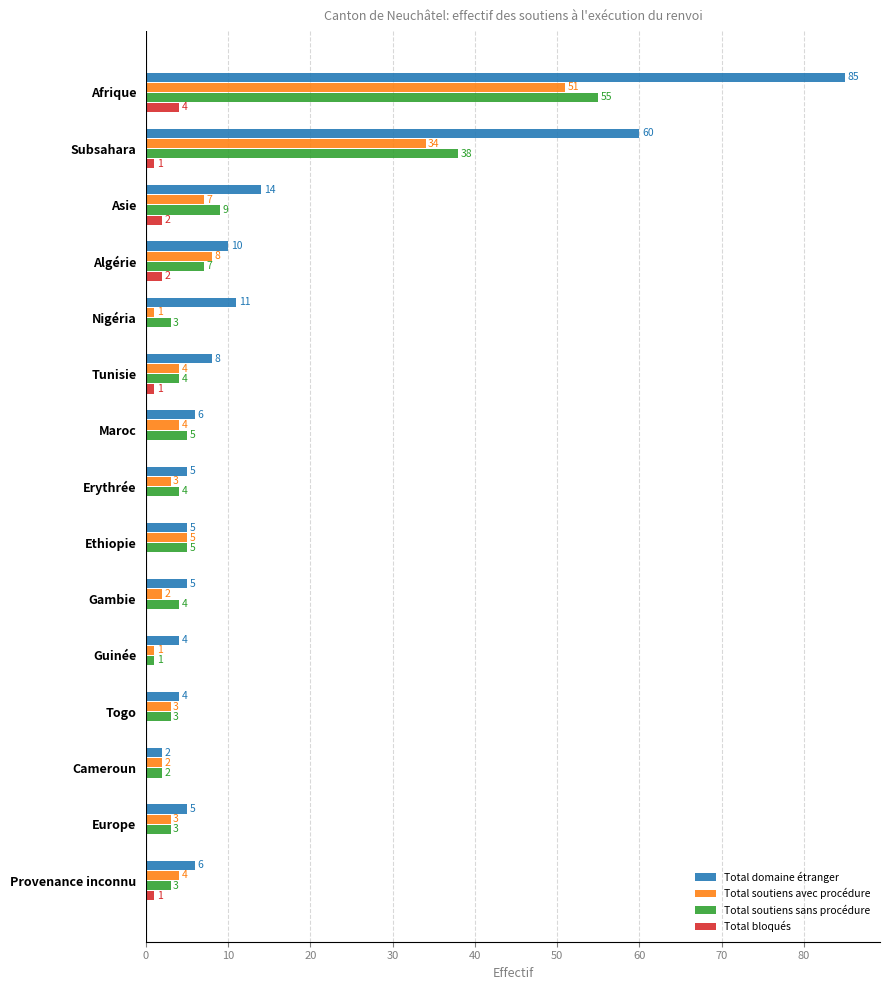

What are all the series names shown in the legend?

Total domaine étranger, Total soutiens avec procédure, Total soutiens sans procédure, Total bloqués